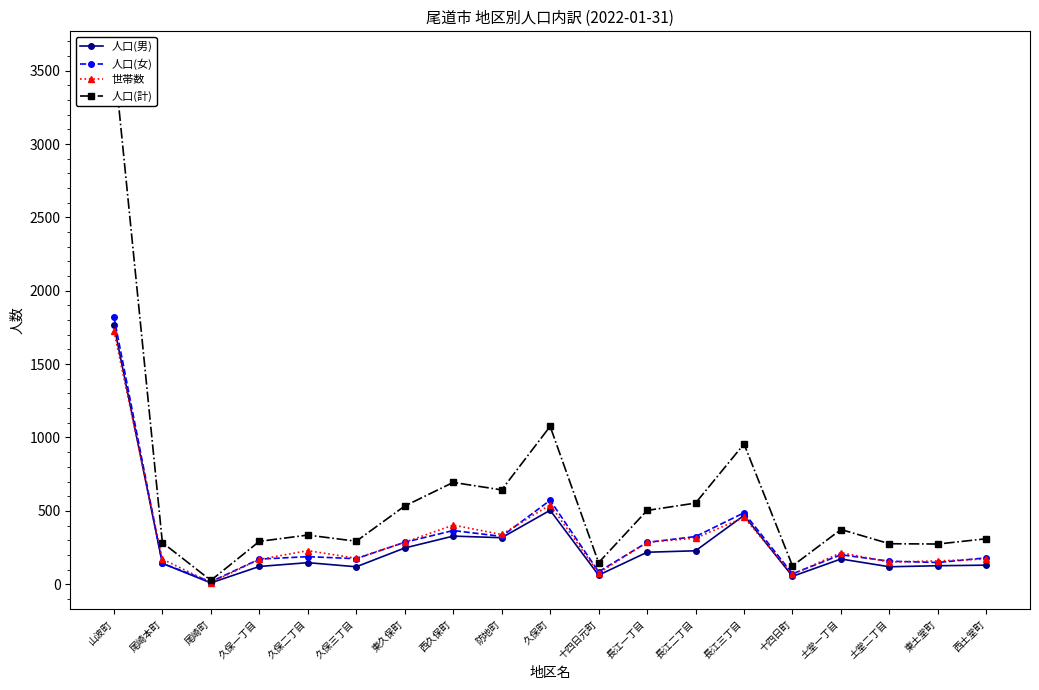

True or false: 人口(計) has more than 2 interior local peaks.

True